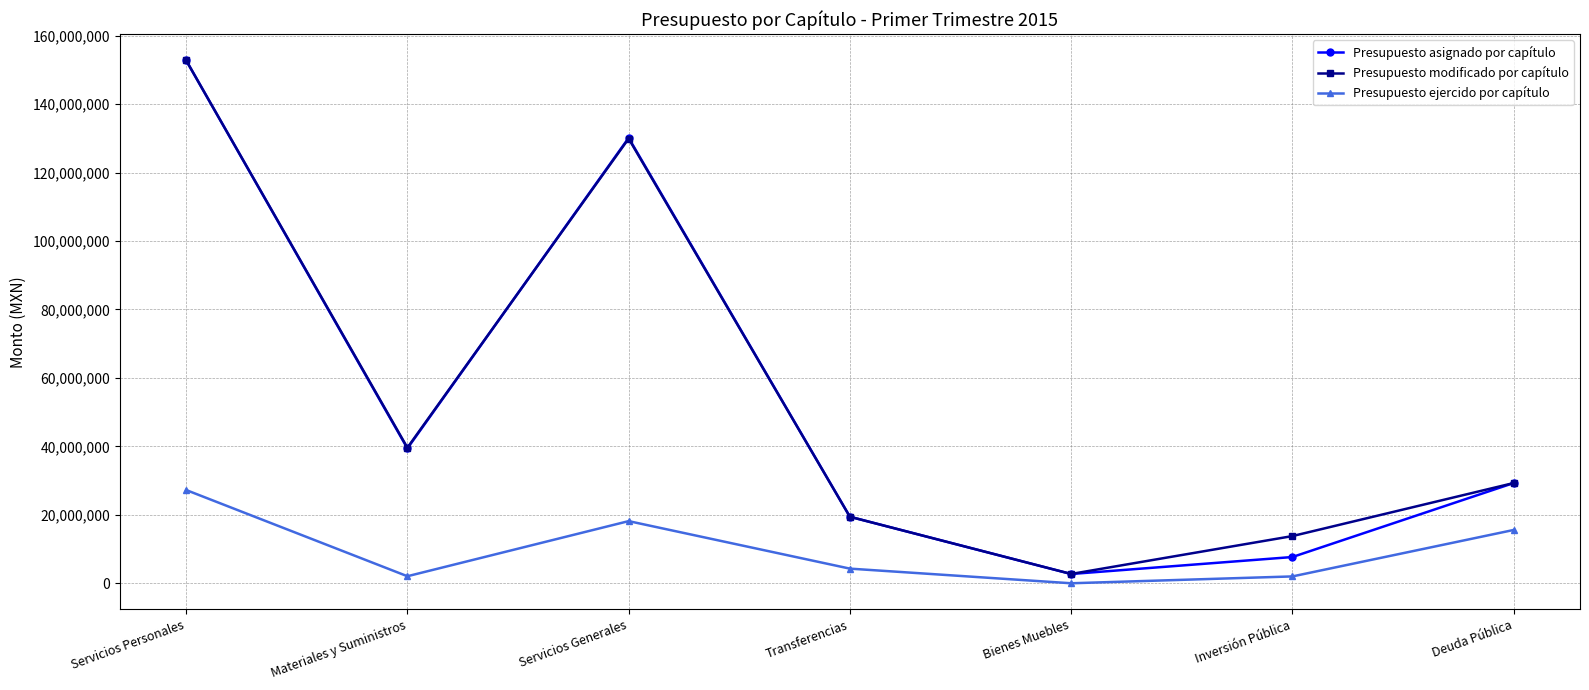

True or false: Presupuesto ejercido por capítulo and Presupuesto asignado por capítulo intersect in this chart.

False